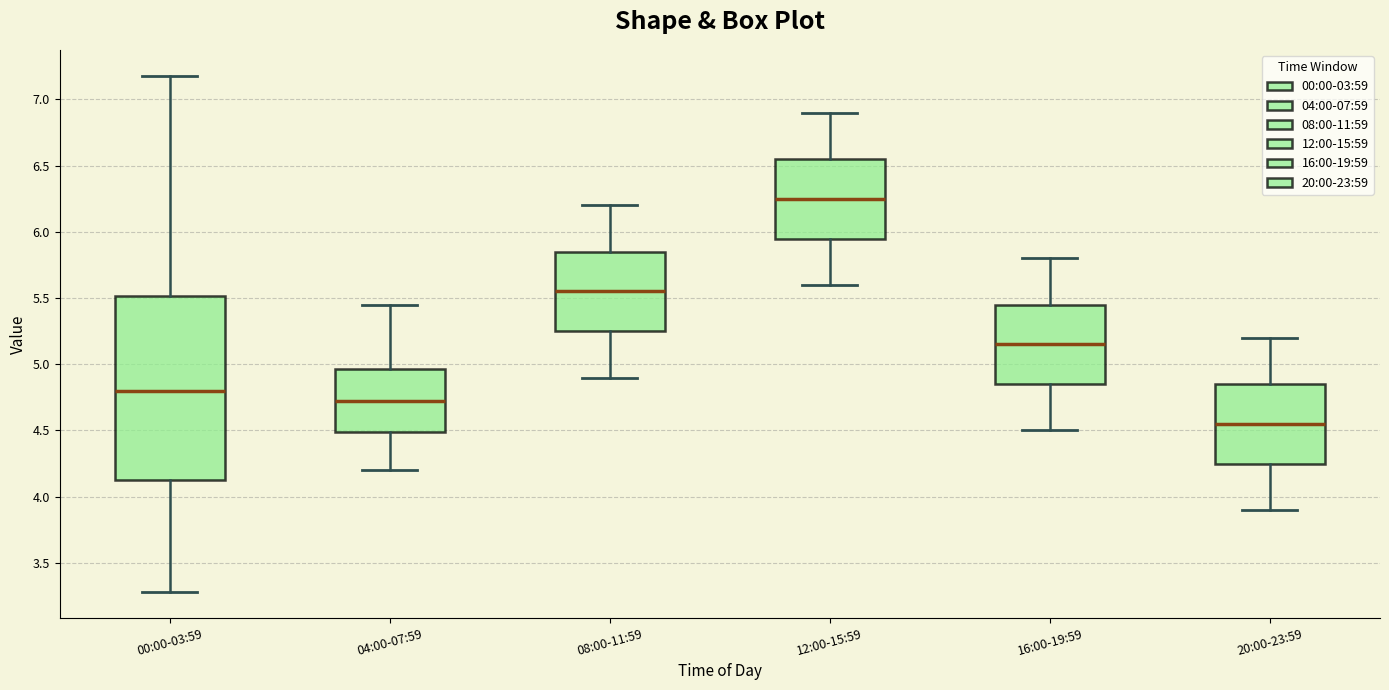

Reading left to right, read every box against the y-axis: the position of its median line, the range the box covers, and the ends of its whiskers. The values are not printed on the chart, so give them approximately, as read against the axis.

00:00-03:59: median 4.80, box 4.15 to 5.50, whiskers 3.30 to 7.20
04:00-07:59: median 4.75, box 4.50 to 4.95, whiskers 4.20 to 5.45
08:00-11:59: median 5.55, box 5.25 to 5.85, whiskers 4.90 to 6.20
12:00-15:59: median 6.25, box 5.95 to 6.55, whiskers 5.60 to 6.90
16:00-19:59: median 5.15, box 4.85 to 5.45, whiskers 4.50 to 5.80
20:00-23:59: median 4.55, box 4.25 to 4.85, whiskers 3.90 to 5.20